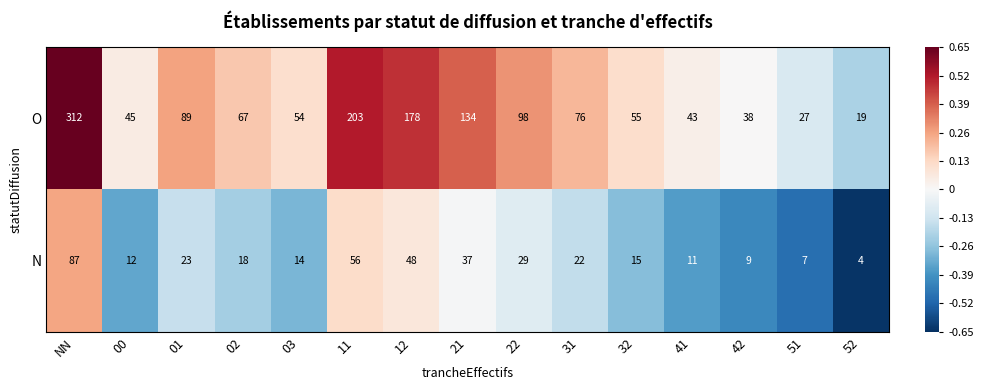

Rank the series at 42 from lowest to highest value.

N, O